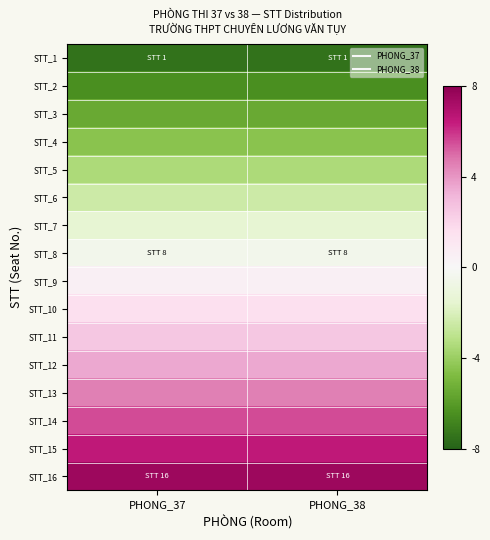

Reading right to left, extract all data points from this chart.

STT_1: PHONG_38=-7.5	PHONG_37=-7.5
STT_2: PHONG_38=-6.5	PHONG_37=-6.5
STT_3: PHONG_38=-5.5	PHONG_37=-5.5
STT_4: PHONG_38=-4.5	PHONG_37=-4.5
STT_5: PHONG_38=-3.5	PHONG_37=-3.5
STT_6: PHONG_38=-2.5	PHONG_37=-2.5
STT_7: PHONG_38=-1.5	PHONG_37=-1.5
STT_8: PHONG_38=-0.5	PHONG_37=-0.5
STT_9: PHONG_38=0.5	PHONG_37=0.5
STT_10: PHONG_38=1.5	PHONG_37=1.5
STT_11: PHONG_38=2.5	PHONG_37=2.5
STT_12: PHONG_38=3.5	PHONG_37=3.5
STT_13: PHONG_38=4.5	PHONG_37=4.5
STT_14: PHONG_38=5.5	PHONG_37=5.5
STT_15: PHONG_38=6.5	PHONG_37=6.5
STT_16: PHONG_38=7.5	PHONG_37=7.5